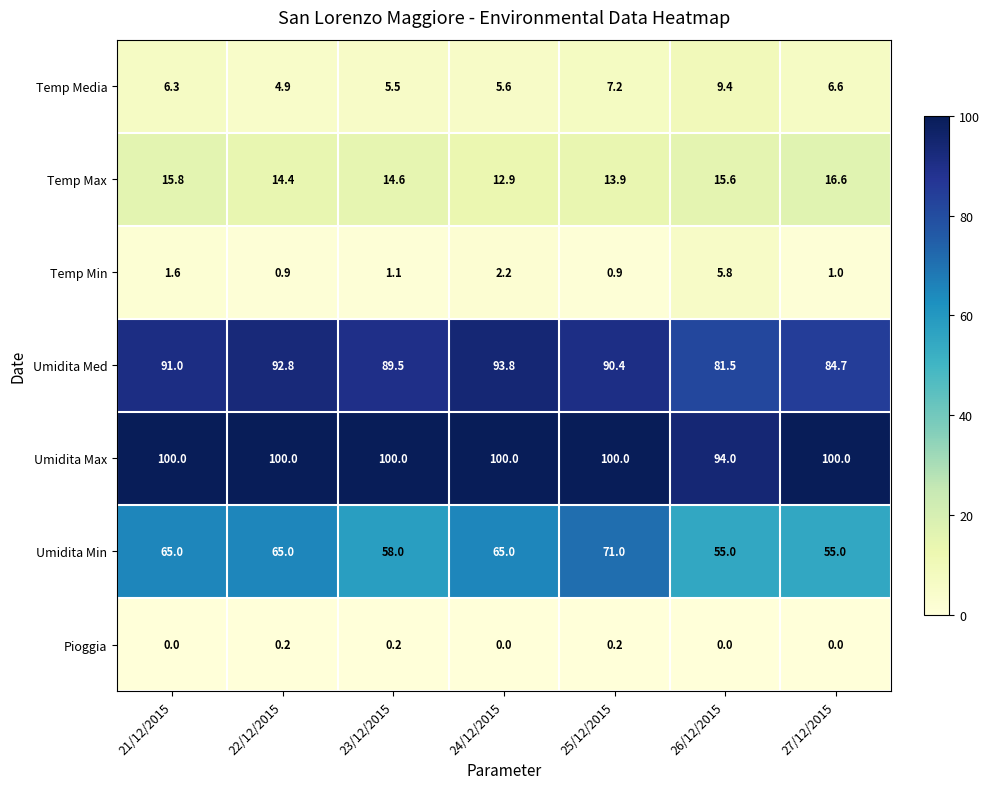

What is the average value of the Umidita Min series?

62.0